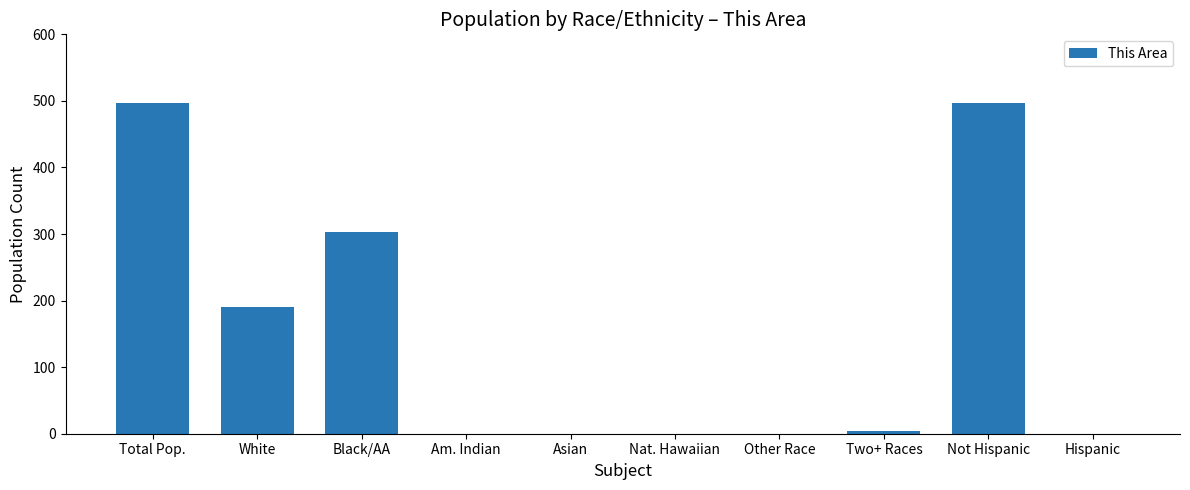

What is the sum of the values at Black/AA and Nat. Hawaiian?

303